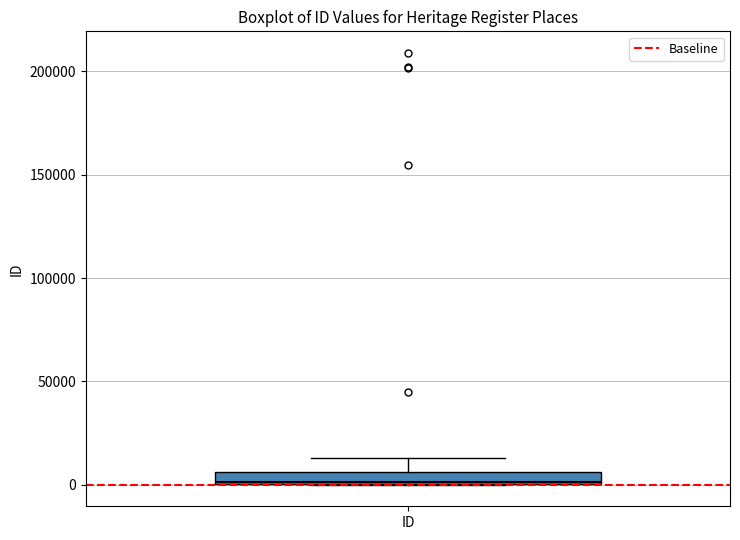

Where does the upper whisker of the box for ID end on the y-axis? The values are not printed on the chart, so give them approximately, as read against the axis.

15000